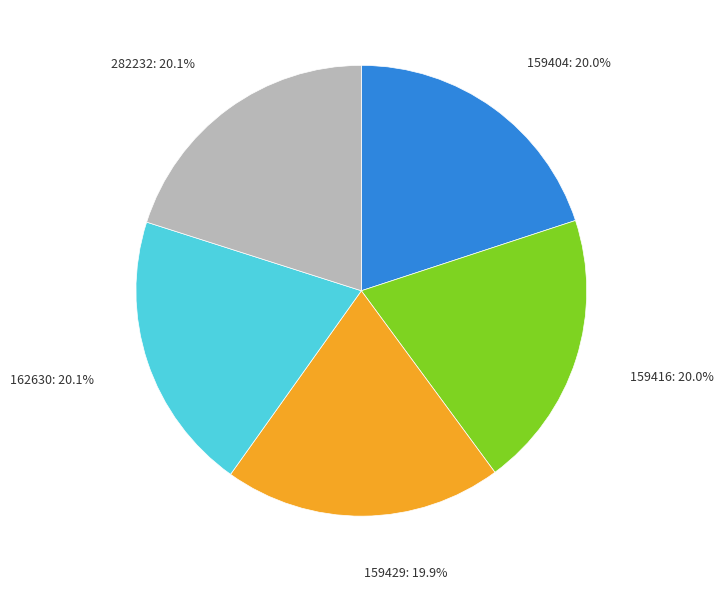

Is it true that 282232 is 20% of the pie?

True